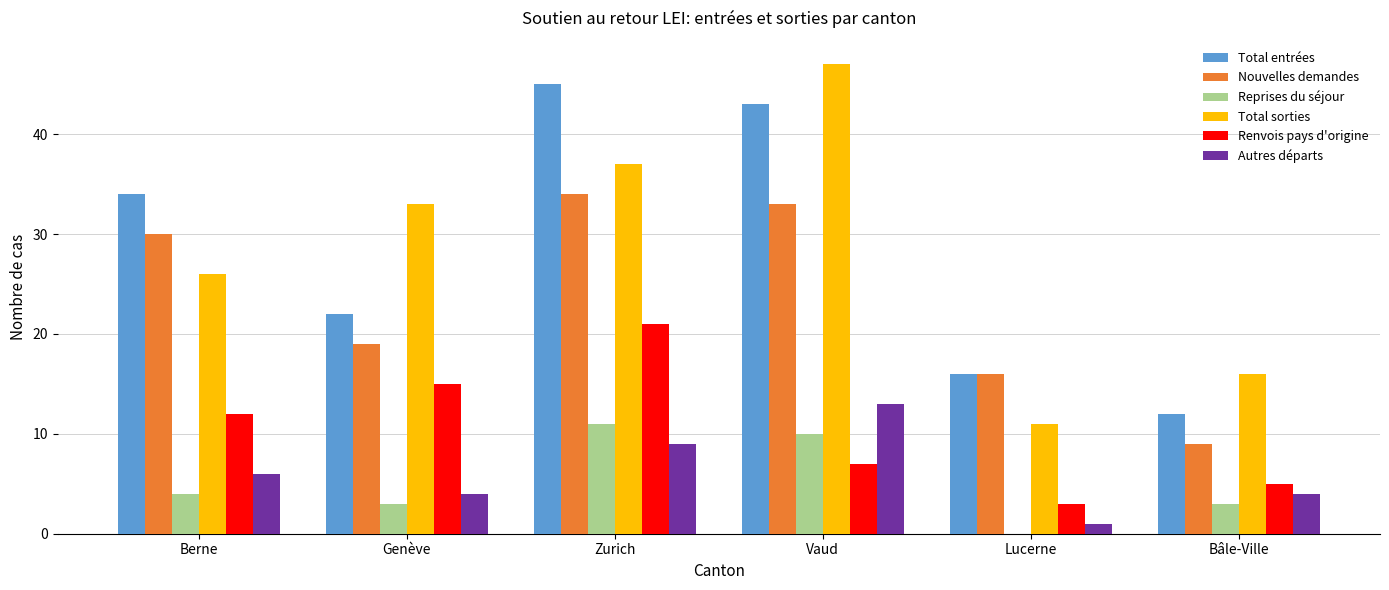

Which series has the widest spread of values?

Total sorties